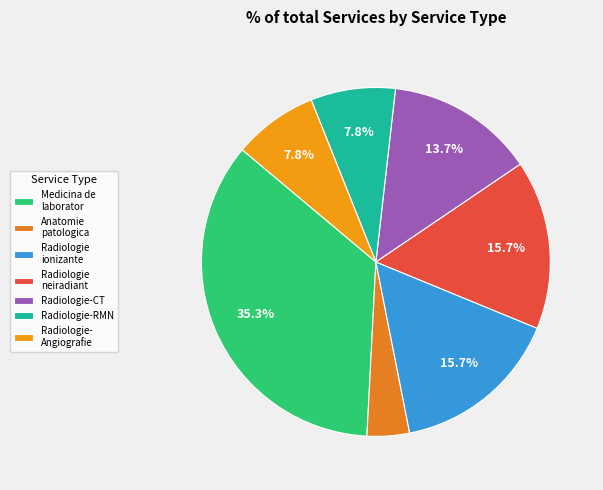

How many slices are in this pie chart?

7